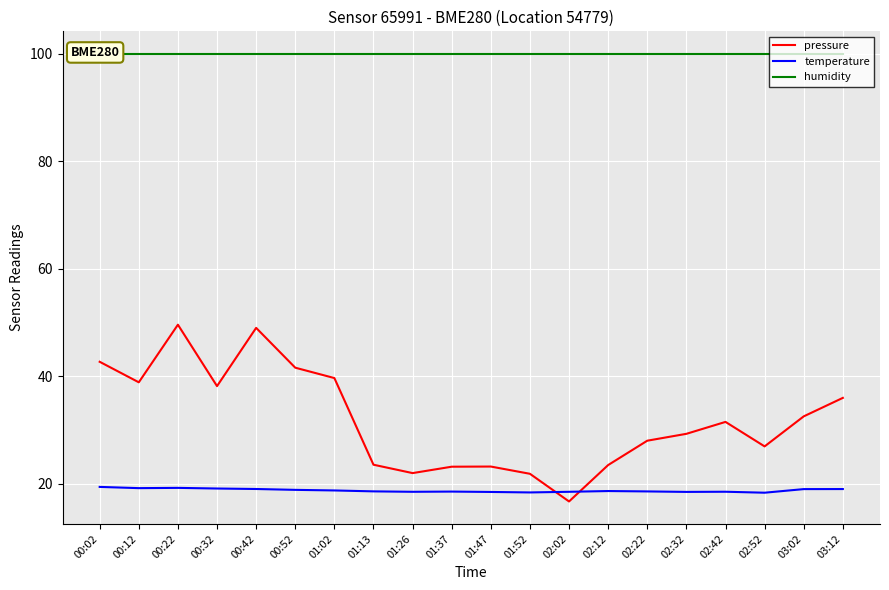

Where is the first local minimum for temperature?

00:12